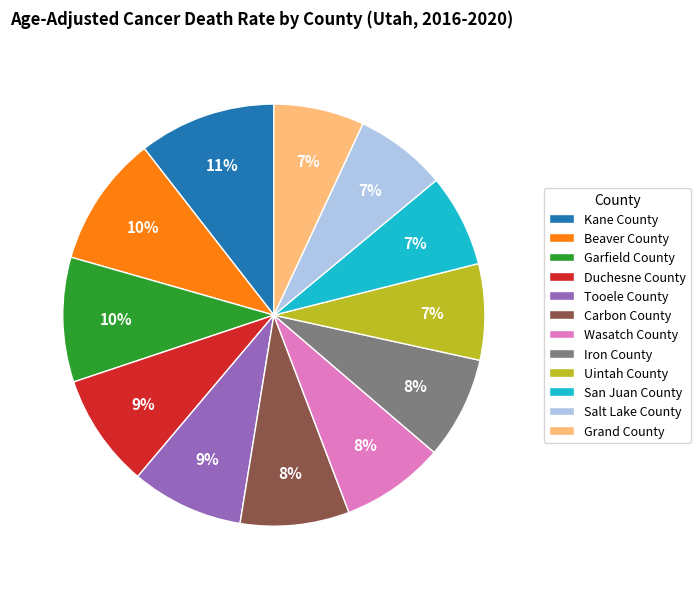

True or false: Uintah County accounts for 7% of the total.

True